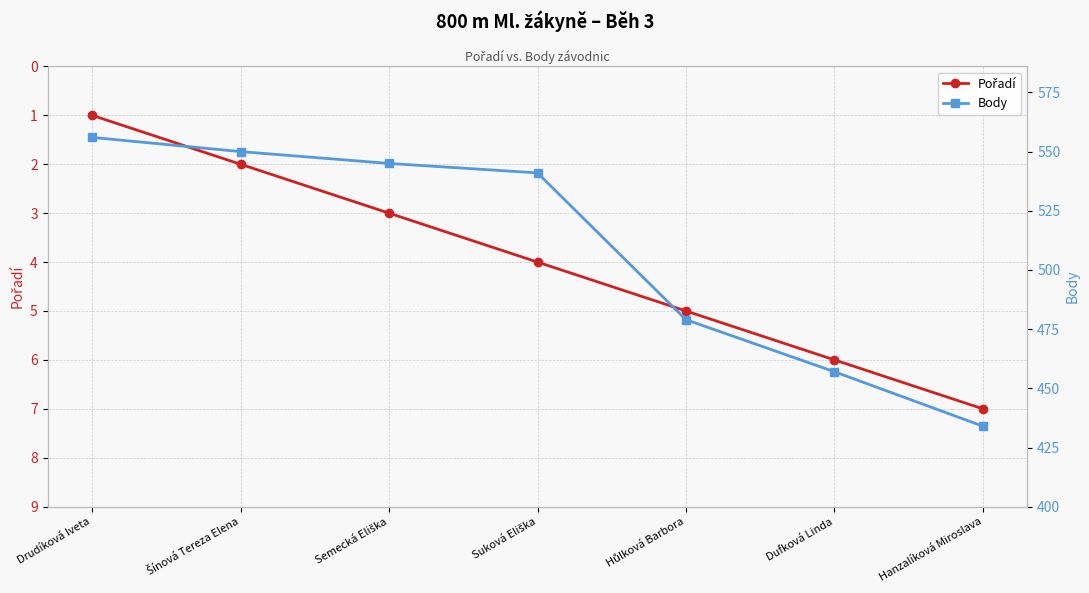

What is the value of the Body point at the 6th from the left?

457